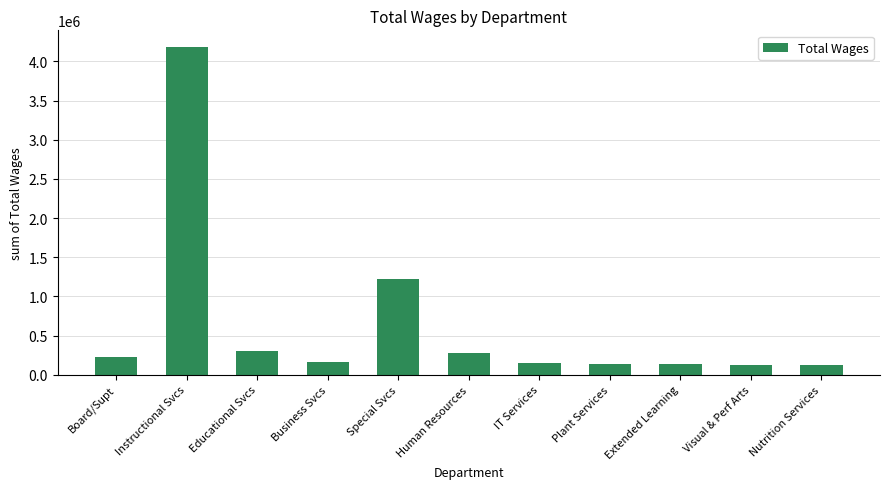

What is the average value?

641545